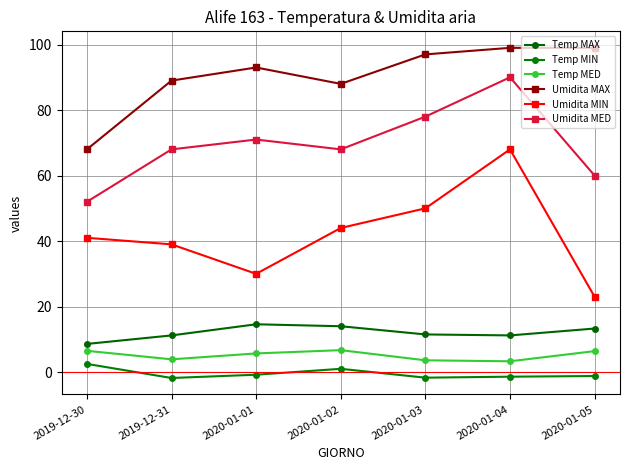

How many lines are shown in the chart?

6